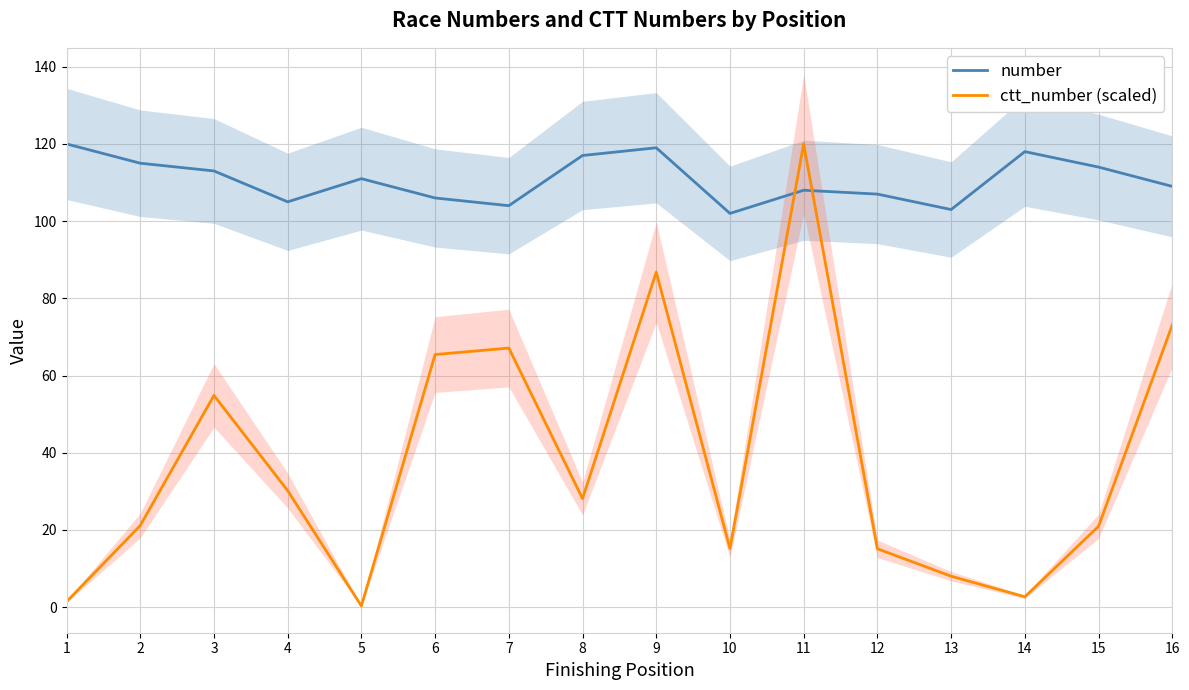

True or false: ctt_number (scaled) has more than 2 interior local peaks.

True